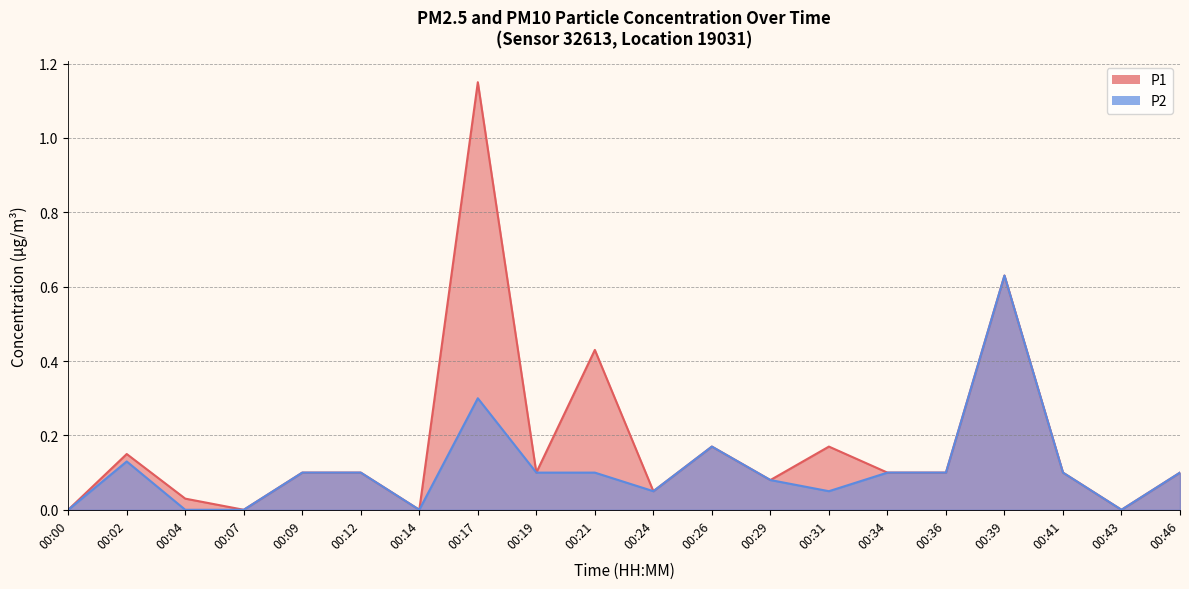

Reading left to right, list all the values displayed in this chart.

P1: 0.0	0.1	0.0	0.0	0.1	0.1	0.0	1.1	0.1	0.4	0.1	0.2	0.1	0.2	0.1	0.1	0.6	0.1	0.0	0.1
P2: 0.0	0.1	0.0	0.0	0.1	0.1	0.0	0.3	0.1	0.1	0.1	0.2	0.1	0.1	0.1	0.1	0.6	0.1	0.0	0.1